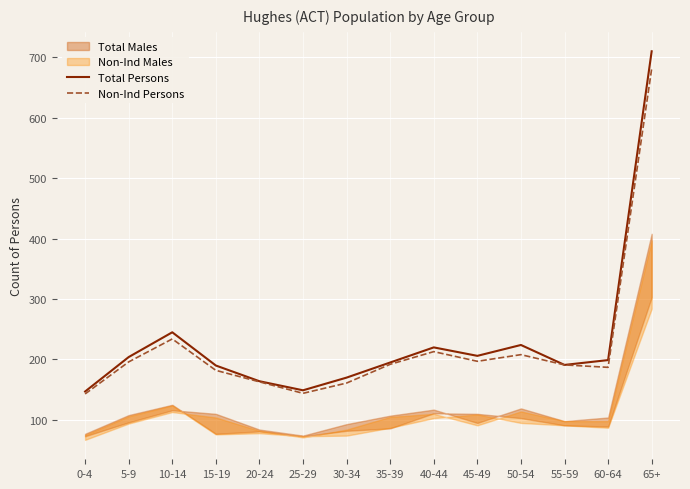

Is the value of Total Persons at 0-4 greater than the value of Non-Ind Persons at 0-4?

Yes